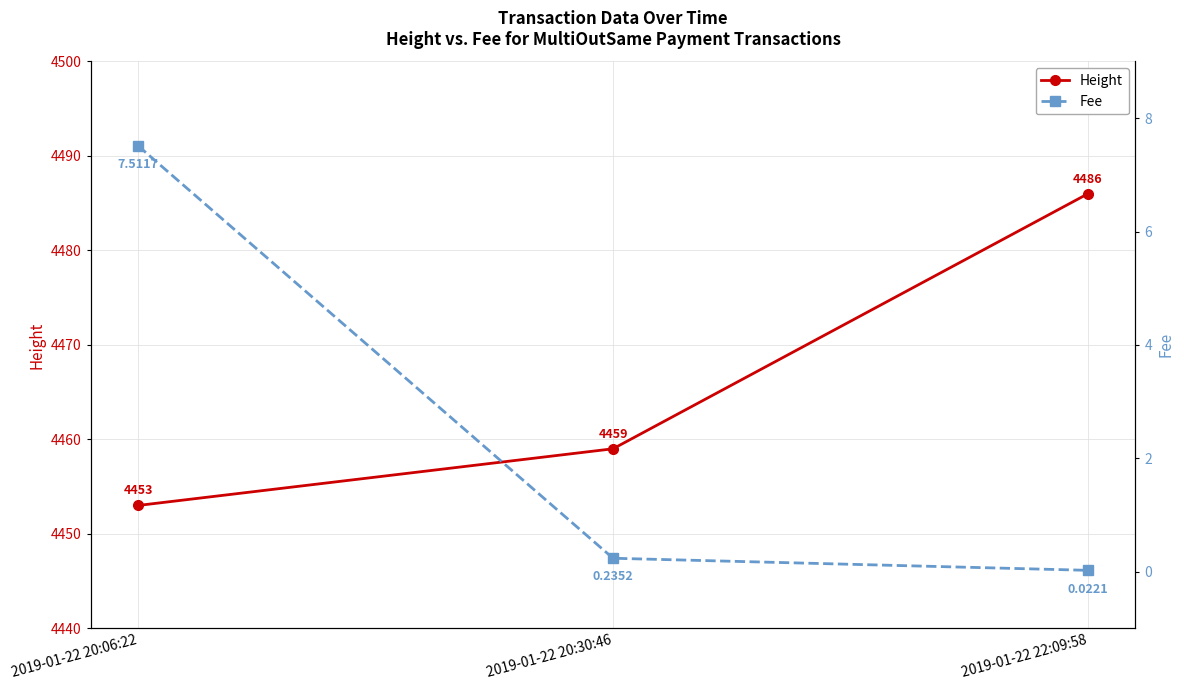

Rank the series at 2019-01-22 20:06:22 from highest to lowest value.

Height, Fee